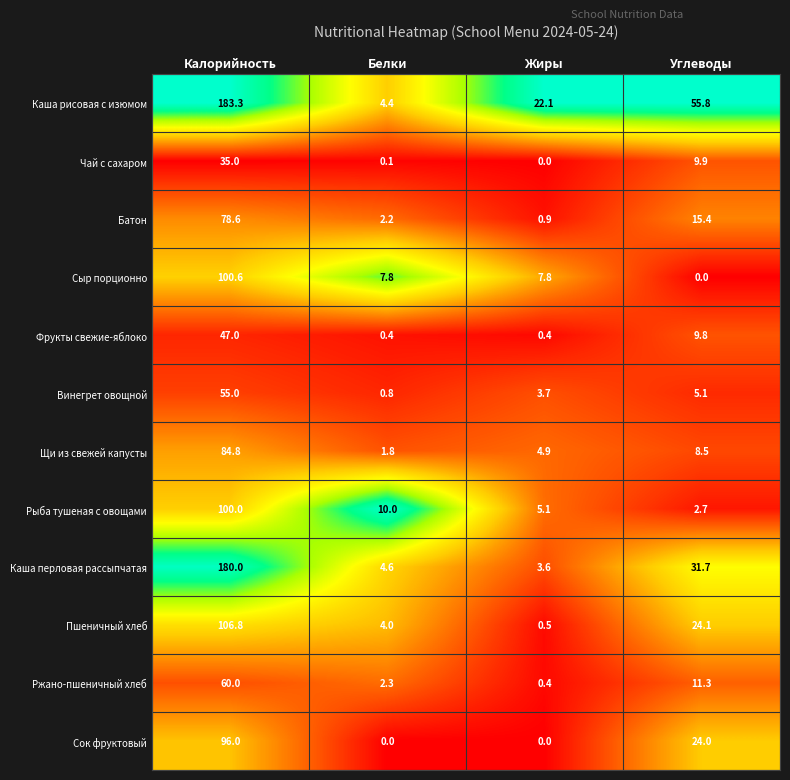

At which category is the sum across all series the highest?

Калорийность